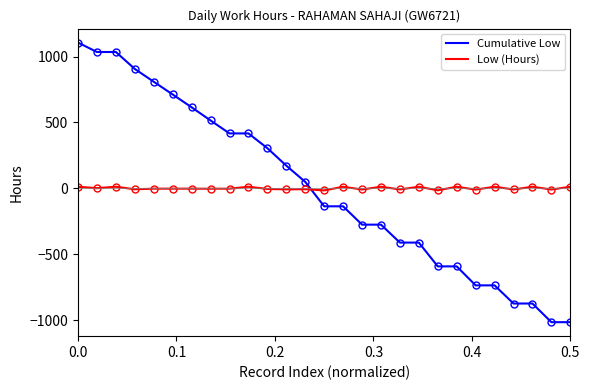

What is the lowest value of the Cumulative Low series?

-1015.8